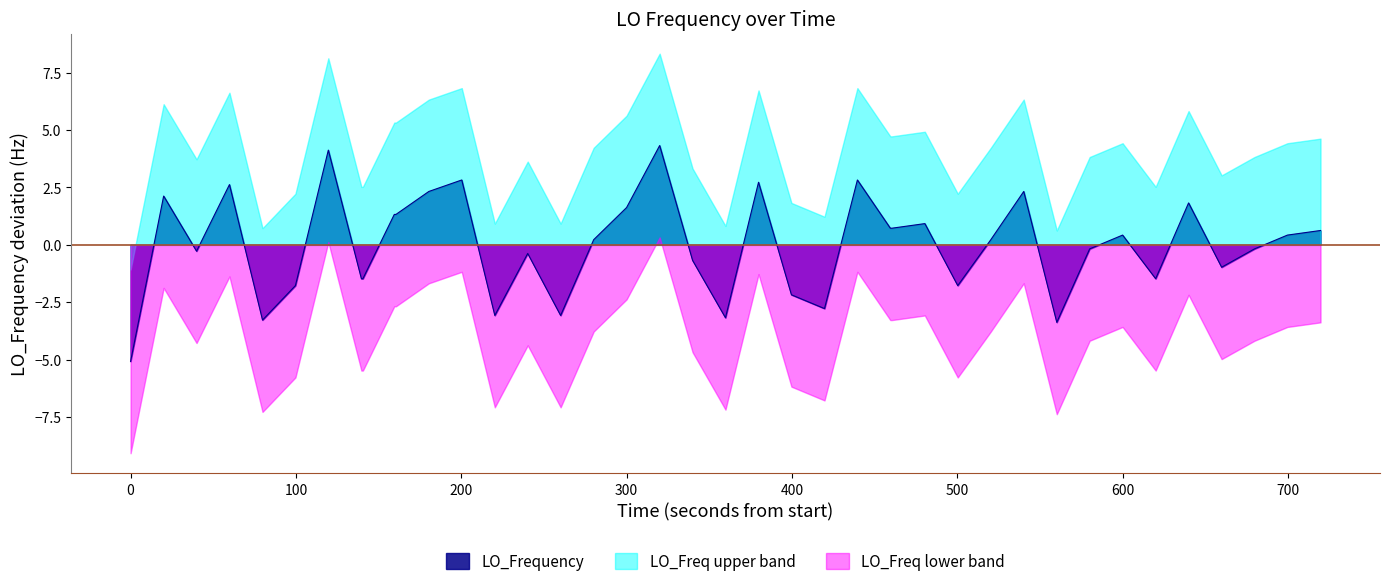

True or false: LO_Freq lower band and LO_Frequency intersect in this chart.

False